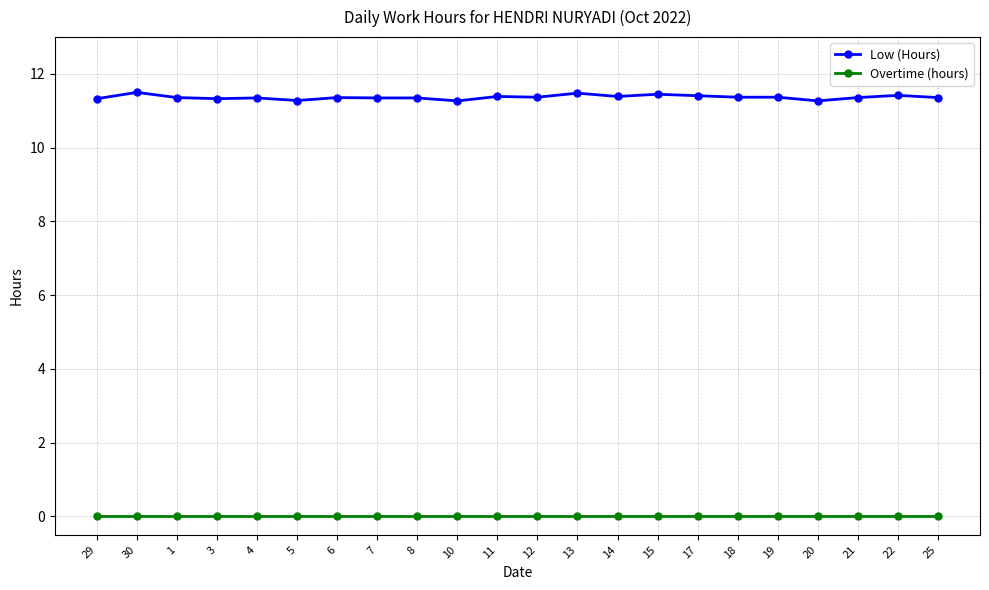

True or false: Overtime (hours) and Low (Hours) cross at least once.

False